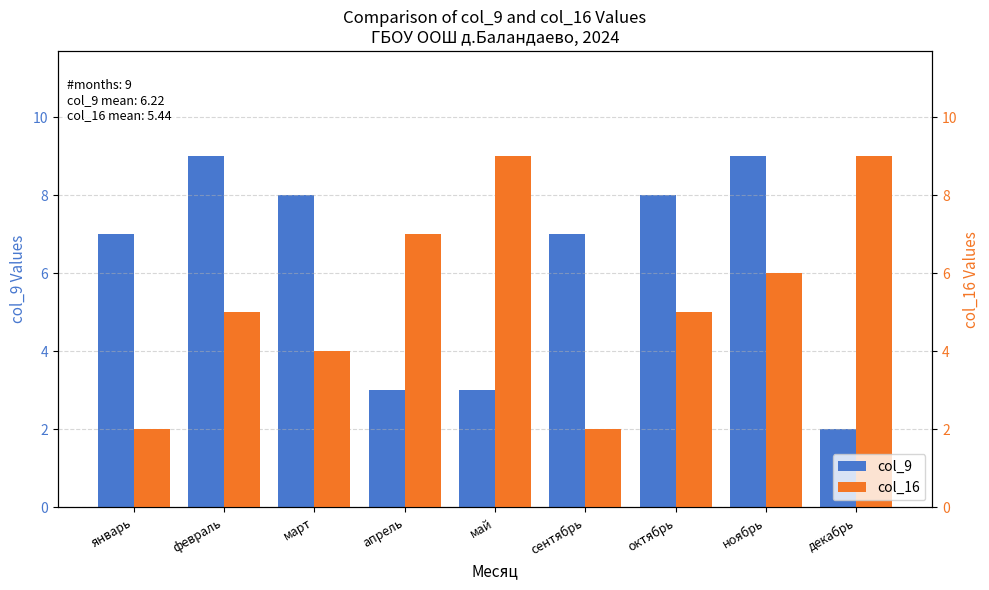

The value of col_9 at март is 8. True or false?

True